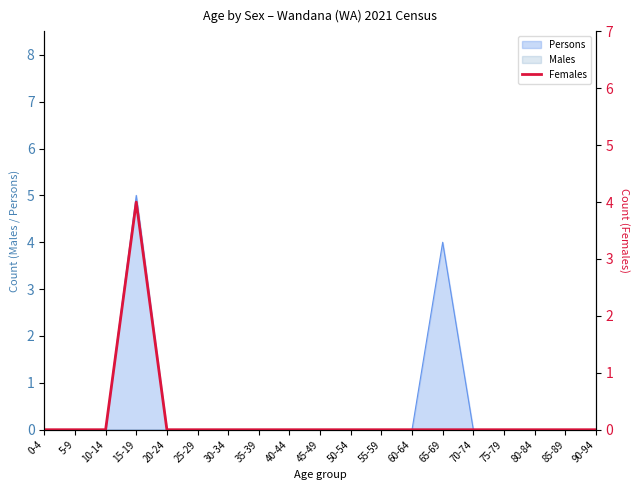

Reading left to right, transcribe all the data shown in this chart.

0	0	0	4	0	0	0	0	0	0	0	0	0	0	0	0	0	0	0